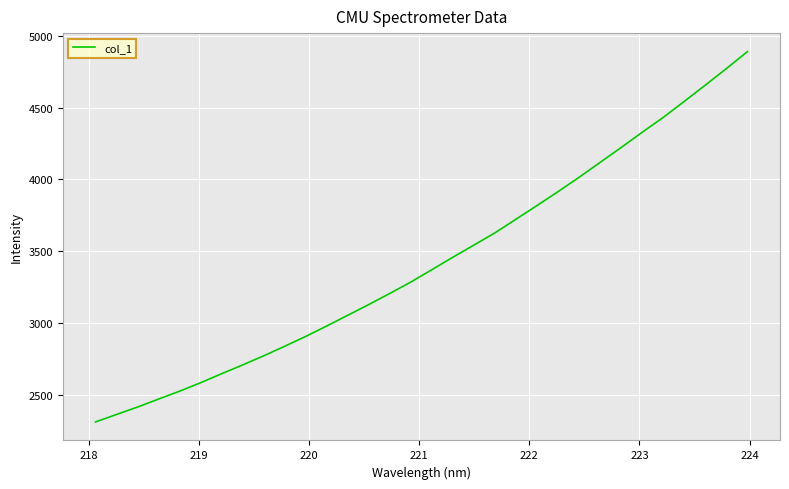

True or false: there are more than 0 points higher than both neighbors.

False